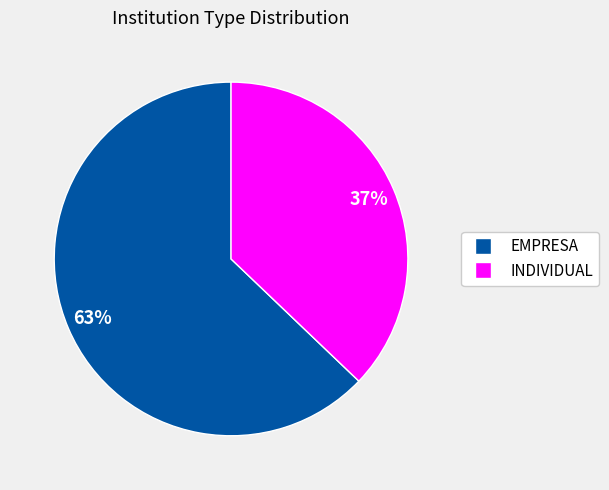

How many slices are in this pie chart?

2